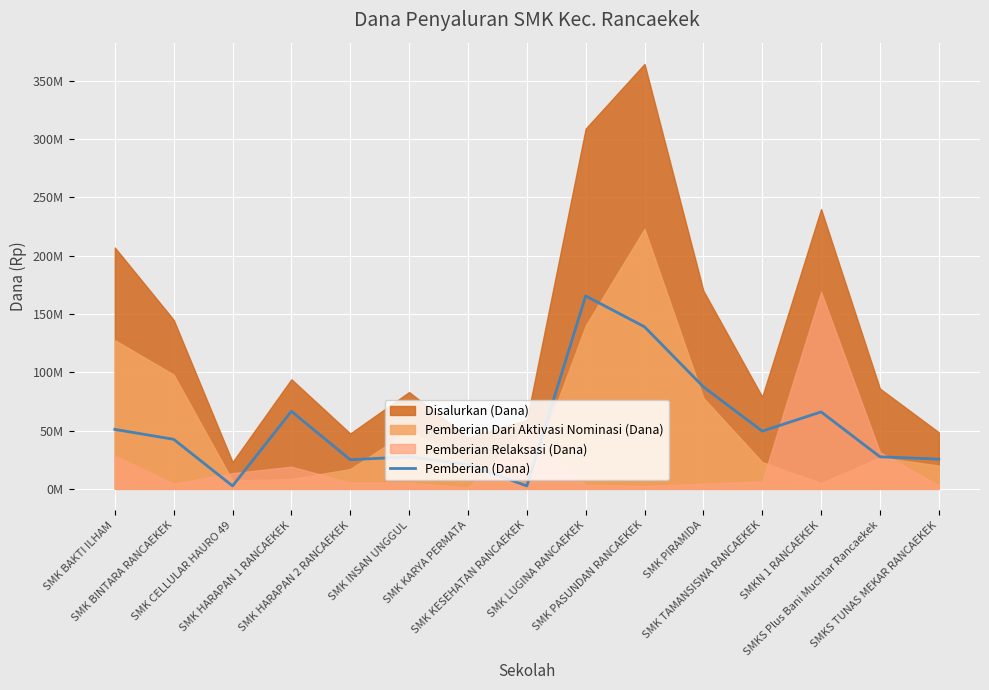

Reading left to right, extract all data points from this chart.

51000000	42500000	2500000	66500000	25000000	27500000	21000000	2500000	165500000	139000000	87500000	49500000	66000000	27500000	25500000